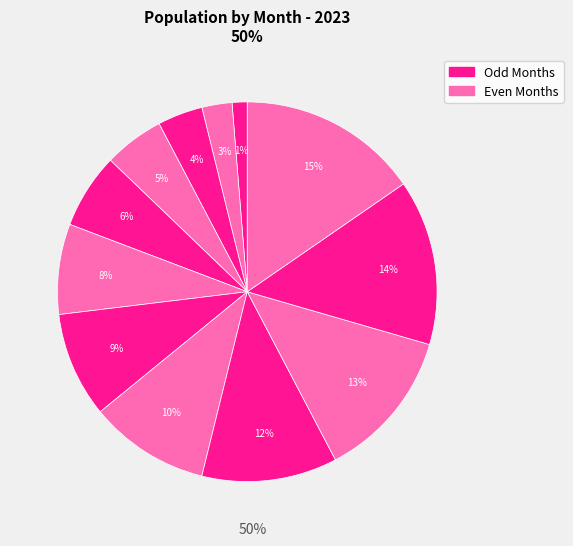

Count the number of slices in the pie.

12